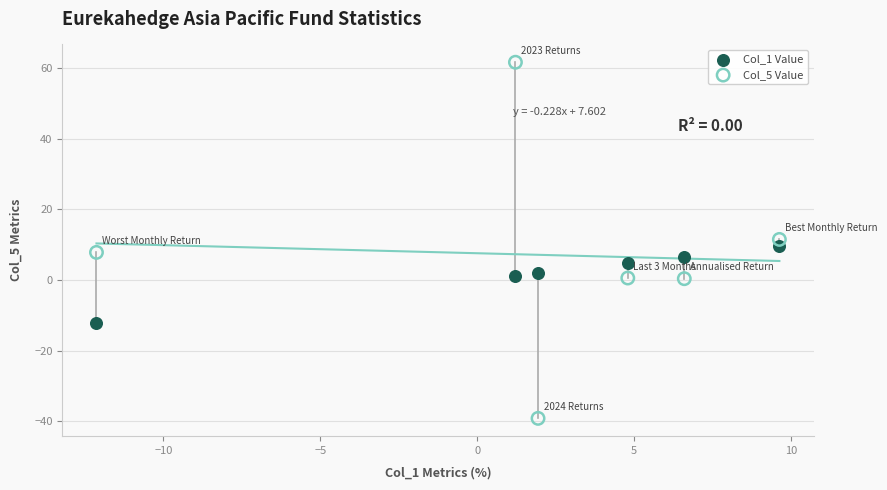

What are all the series names shown in the legend?

Col_1 Value, Col_5 Value